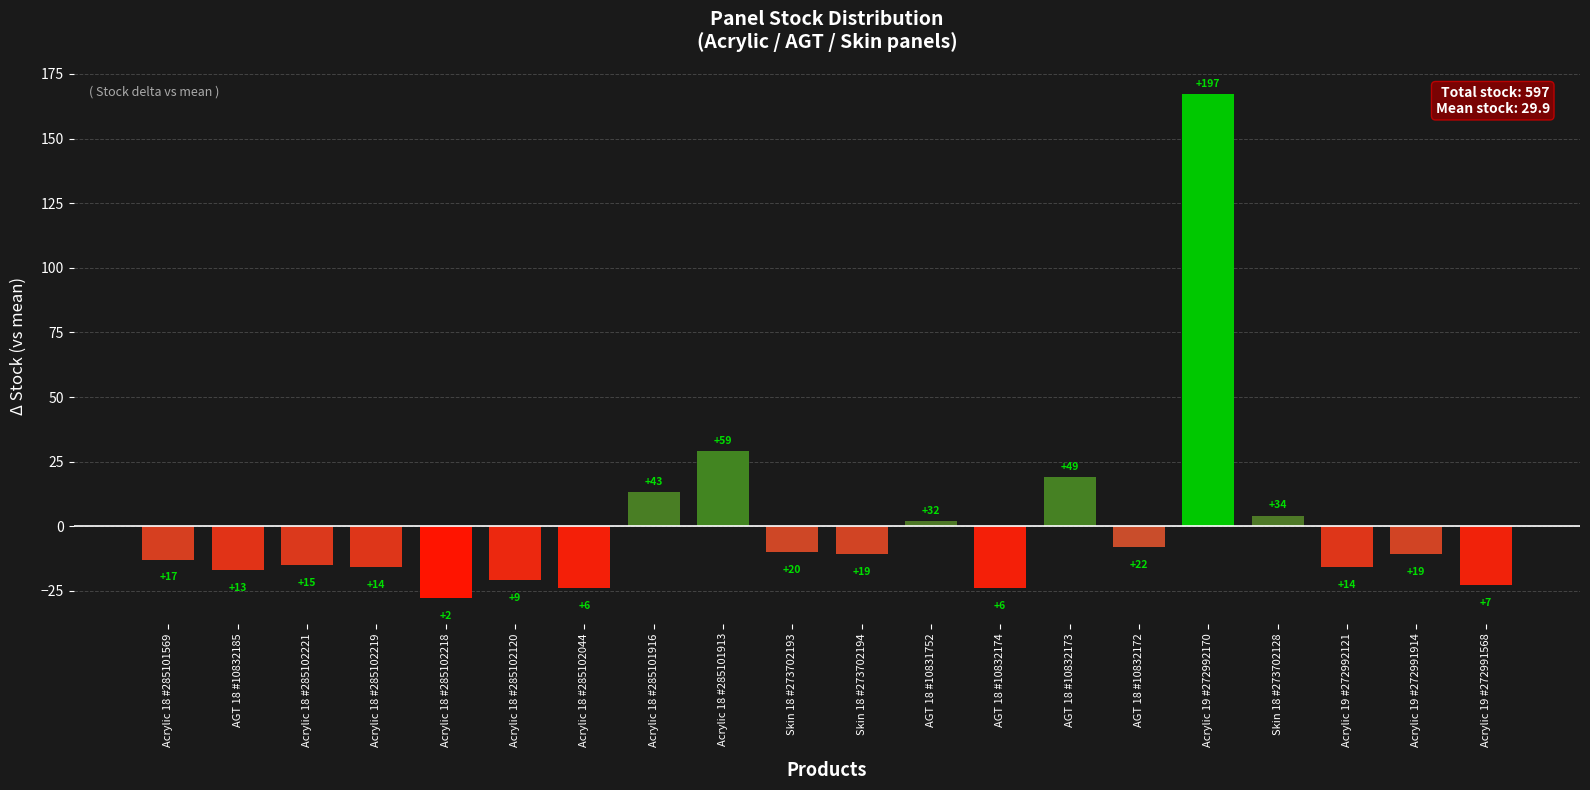

How many bars are there in total?

20